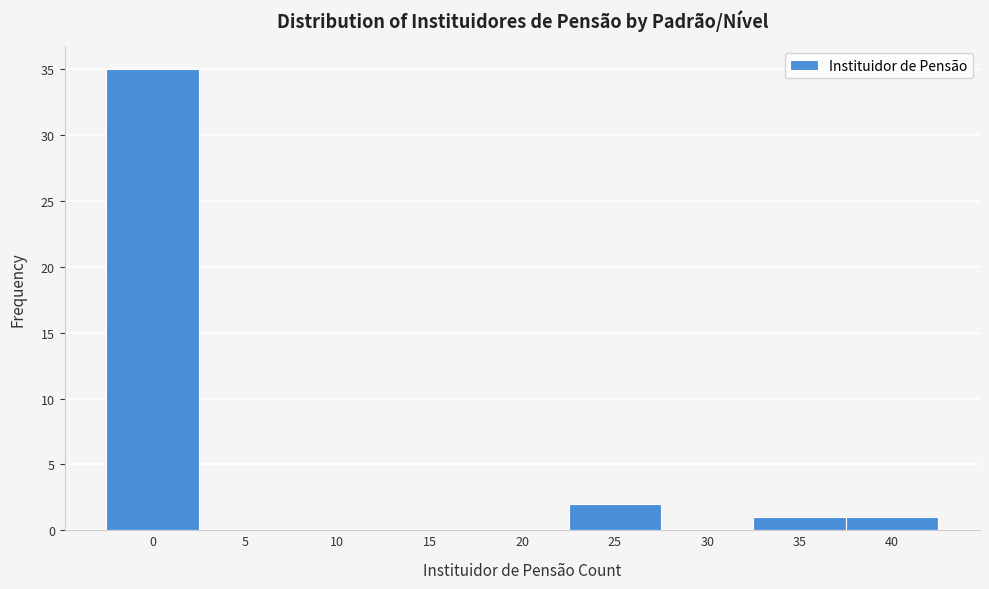

Reading left to right, list all the values displayed in this chart.

0=35	5=0	10=0	15=0	20=0	25=2	30=0	35=1	40=1